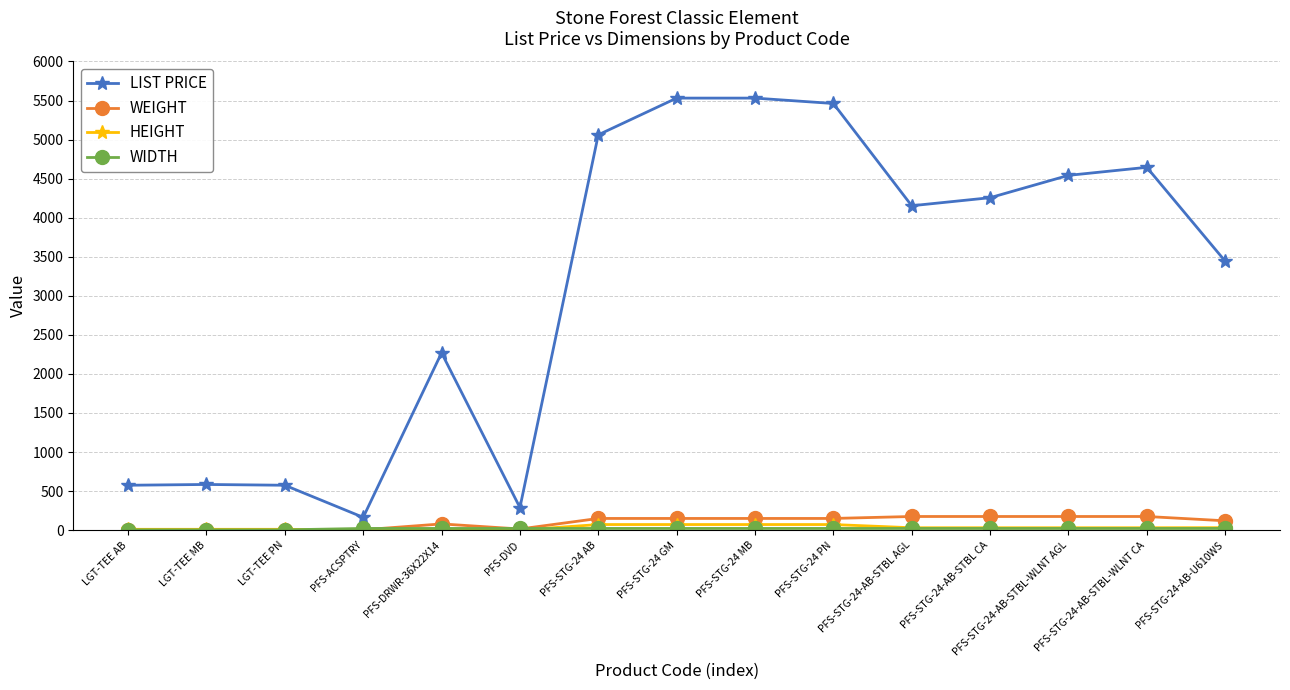

What position from the right is PFS-STG-24-AB-U610WS?

1